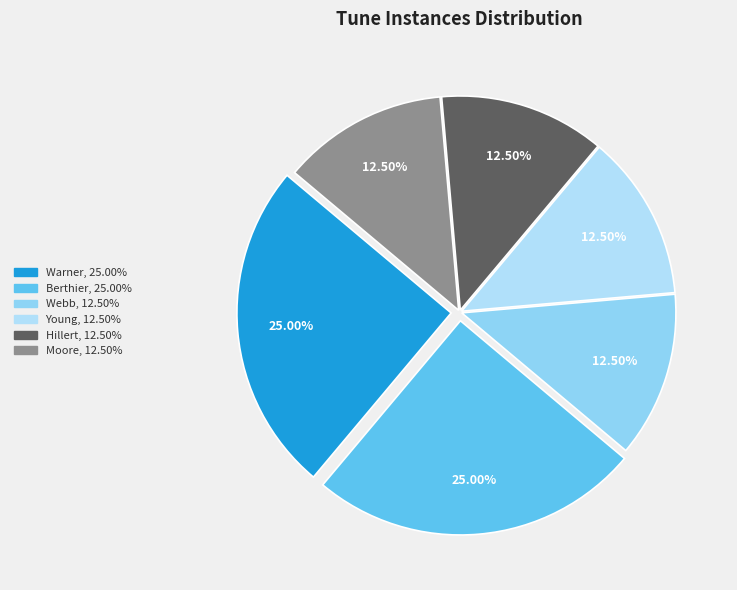

Count the number of slices in the pie.

6